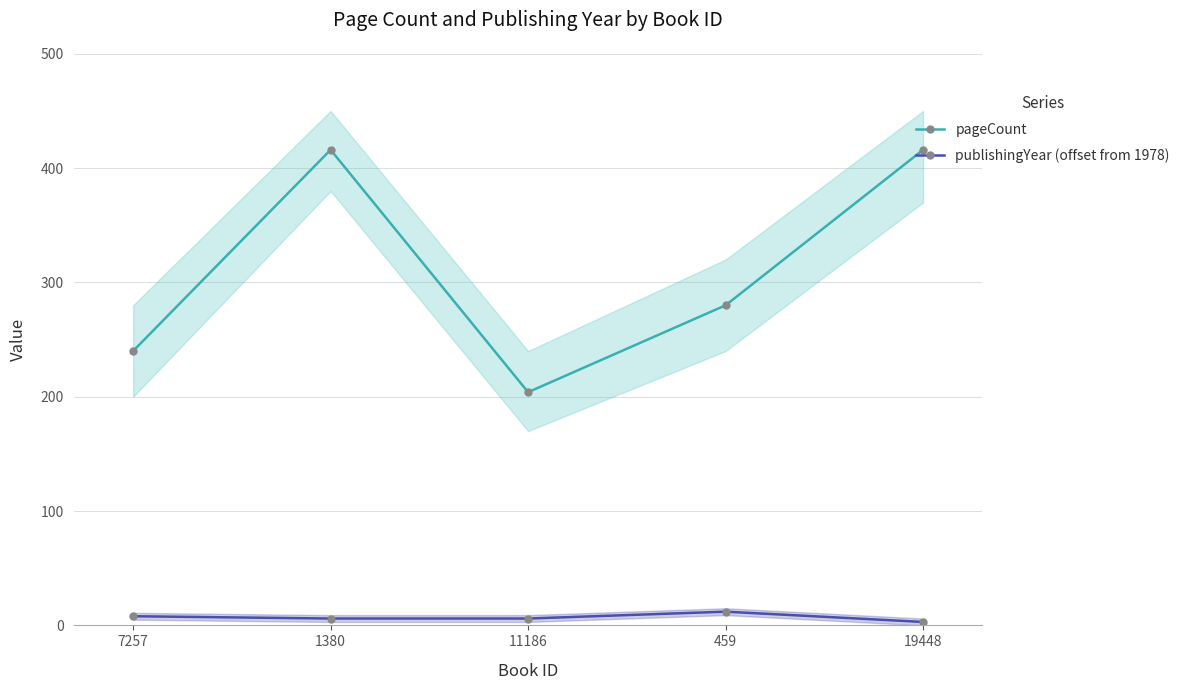

Where is pageCount nearest to the value 310?

459